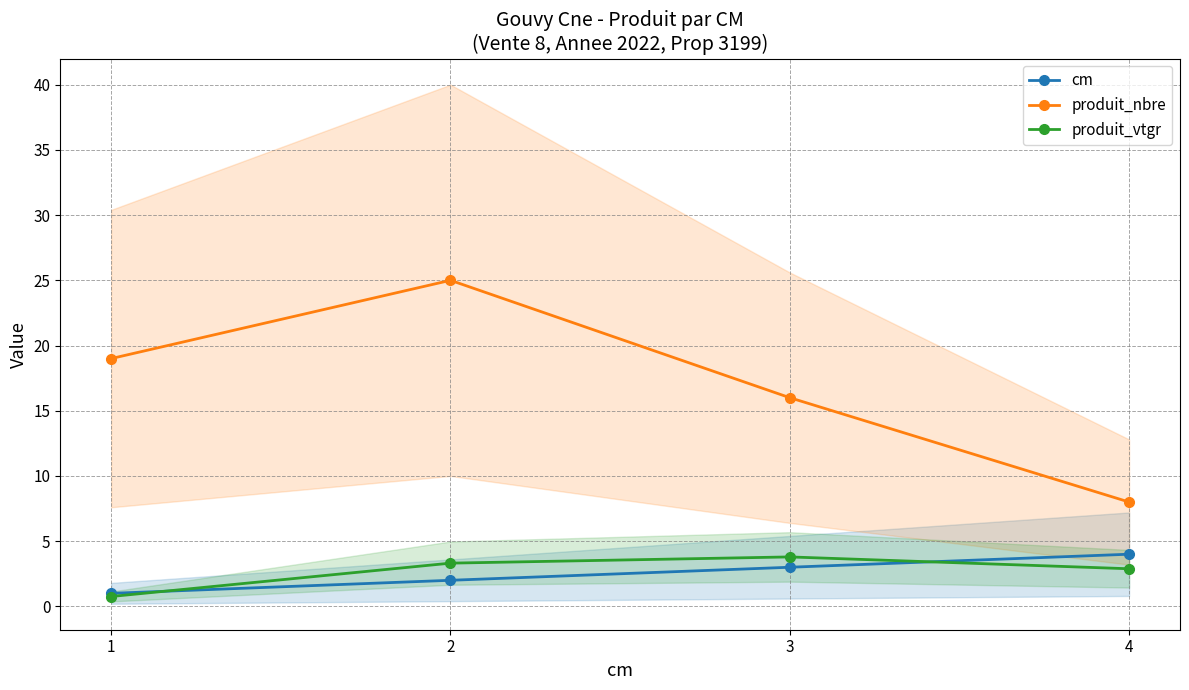

How many lines are shown in the chart?

3